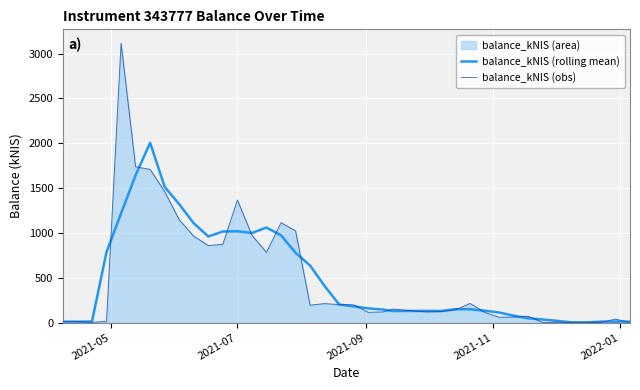

What is the average value of the balance_kNIS (obs) series?

486.1